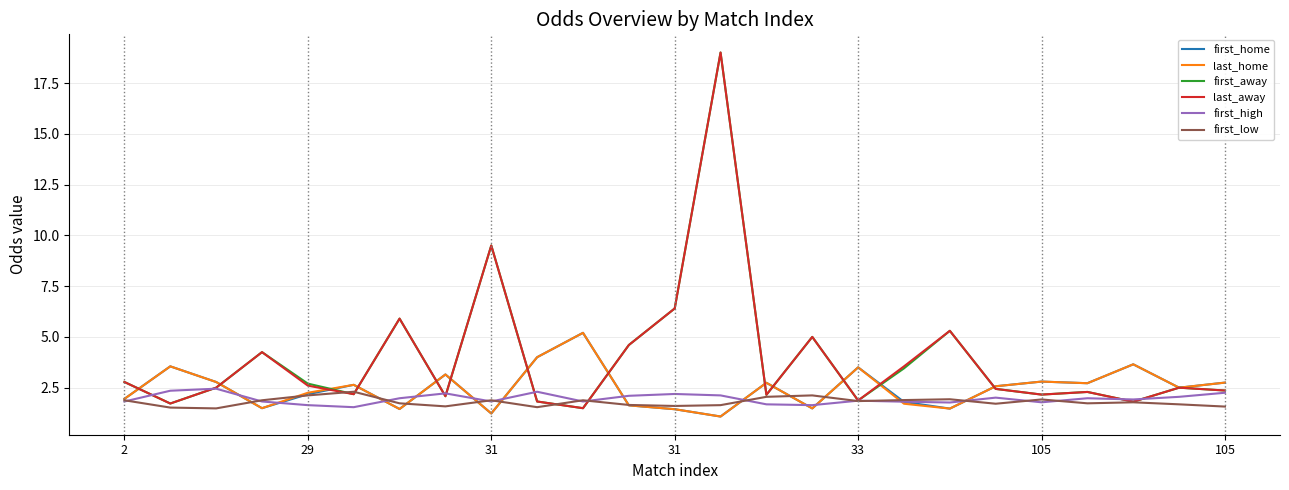

What is the maximum value for last_away?

19.0